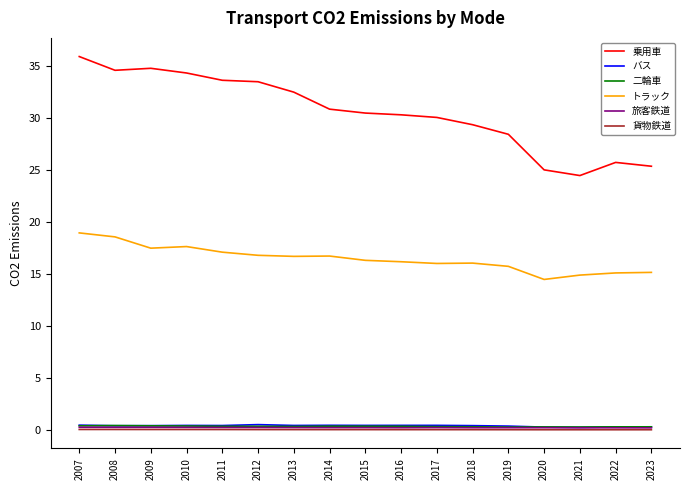

The バス series shows 0.5 at 2012. True or false?

True